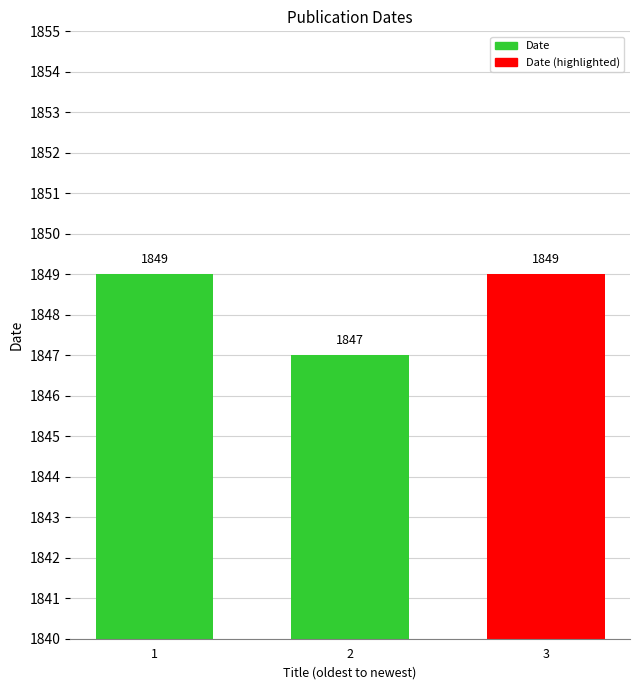

The chart shows a value of 812 at 1. True or false?

False